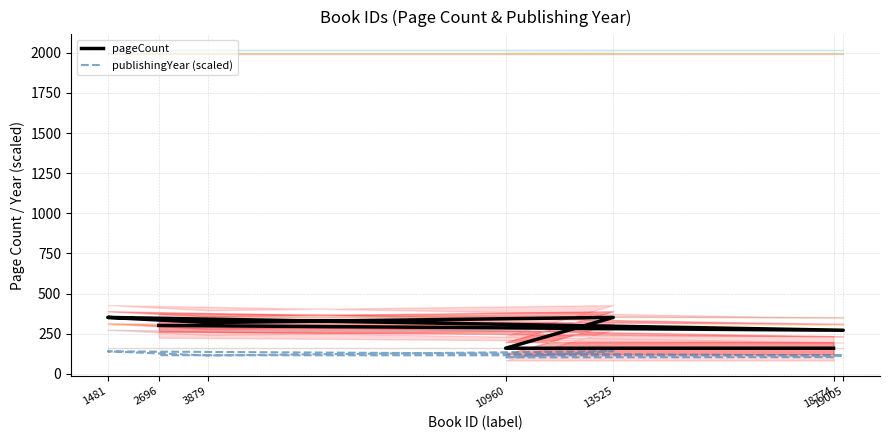

Which series has the largest total across all categories?

pageCount